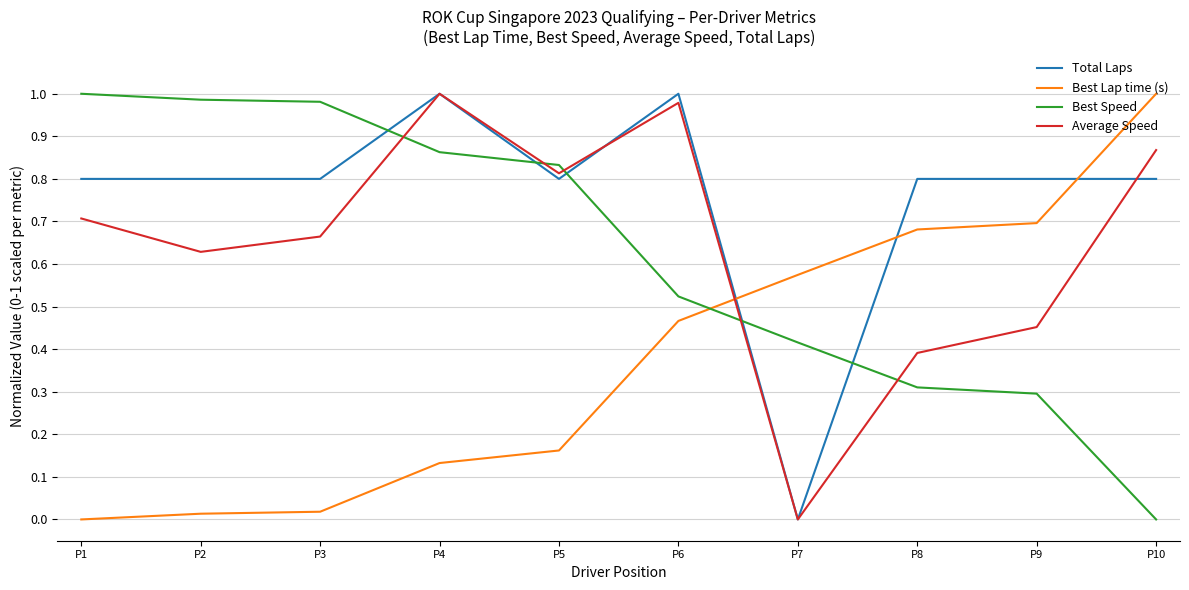

Rank the categories by Average Speed value from highest to lowest.

P4, P6, P10, P5, P1, P3, P2, P9, P8, P7